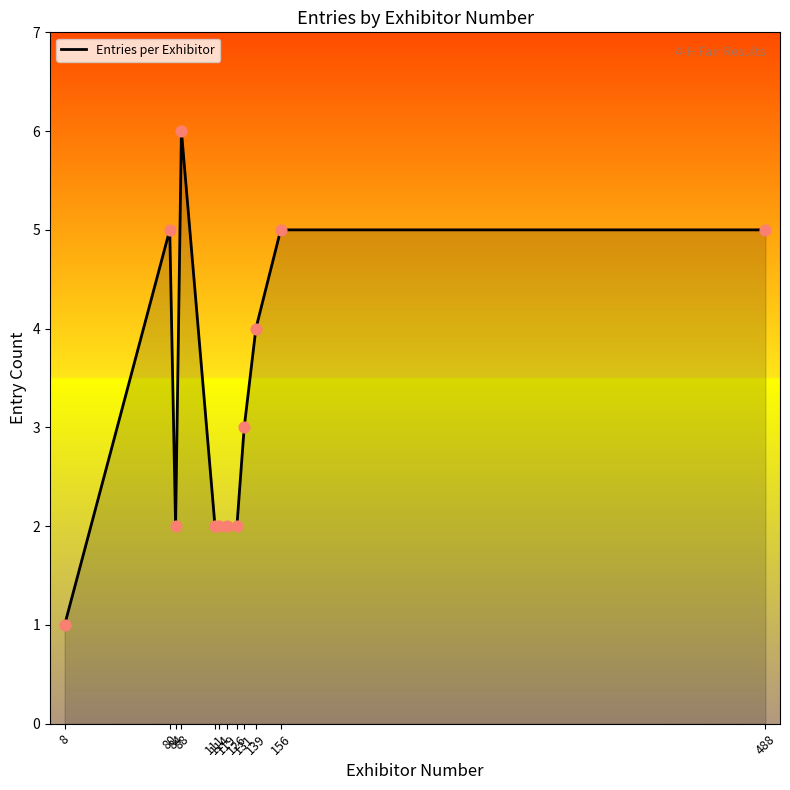

Between 119 and 139, which is larger?

139